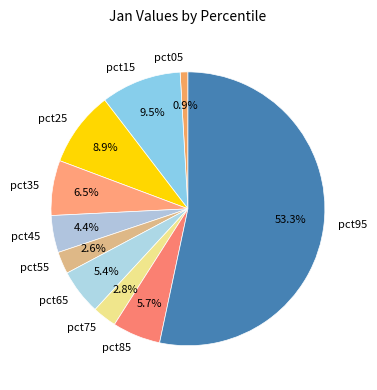

To the nearest percent, what percentage of the pie is pct05?

1%